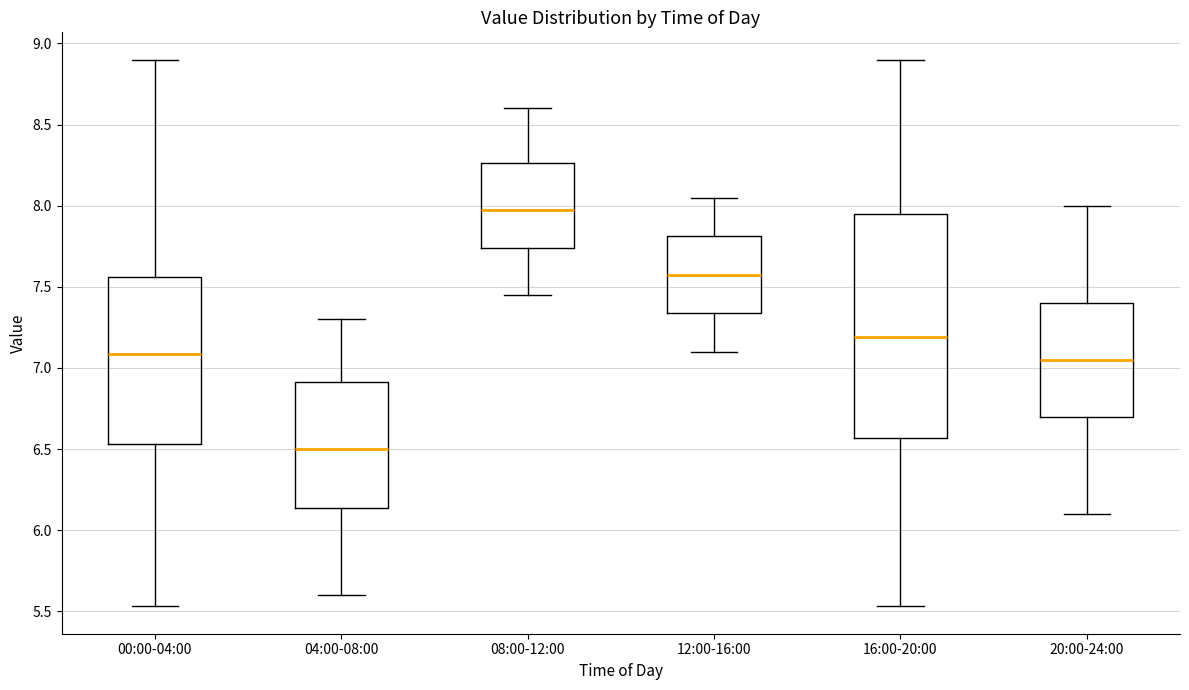

Reading left to right, read every box against the y-axis: the position of its median line, the range the box covers, and the ends of its whiskers. The values are not printed on the chart, so give them approximately, as read against the axis.

00:00-04:00: median 7.10, box 6.55 to 7.55, whiskers 5.55 to 8.90
04:00-08:00: median 6.50, box 6.15 to 6.90, whiskers 5.60 to 7.30
08:00-12:00: median 8.00, box 7.75 to 8.25, whiskers 7.45 to 8.60
12:00-16:00: median 7.60, box 7.35 to 7.80, whiskers 7.10 to 8.05
16:00-20:00: median 7.20, box 6.55 to 7.95, whiskers 5.55 to 8.90
20:00-24:00: median 7.05, box 6.70 to 7.40, whiskers 6.10 to 8.00